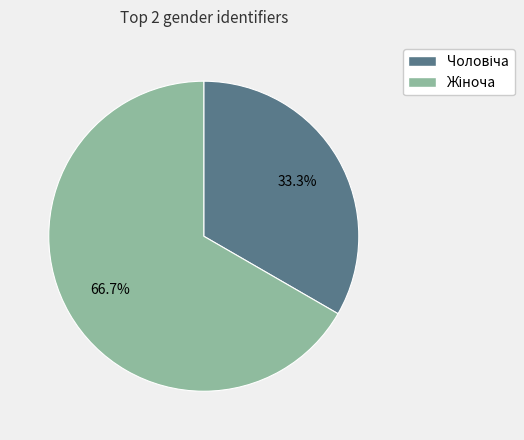

Does any single category account for the majority?

Yes